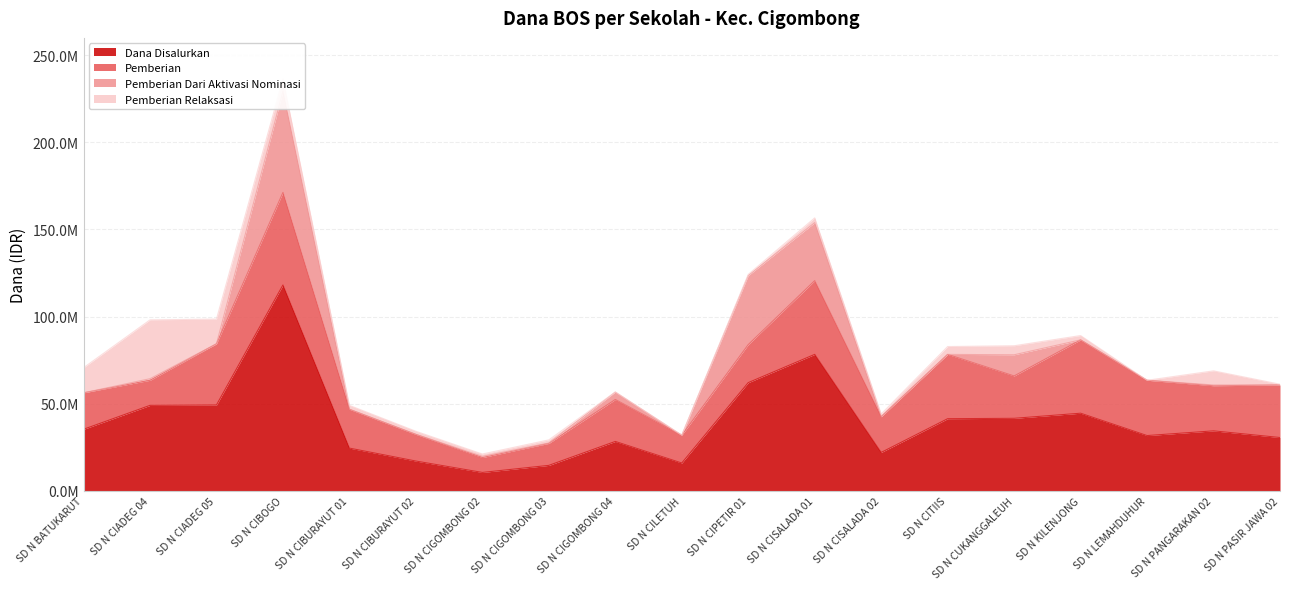

Which series has the largest total across all categories?

Dana Disalurkan